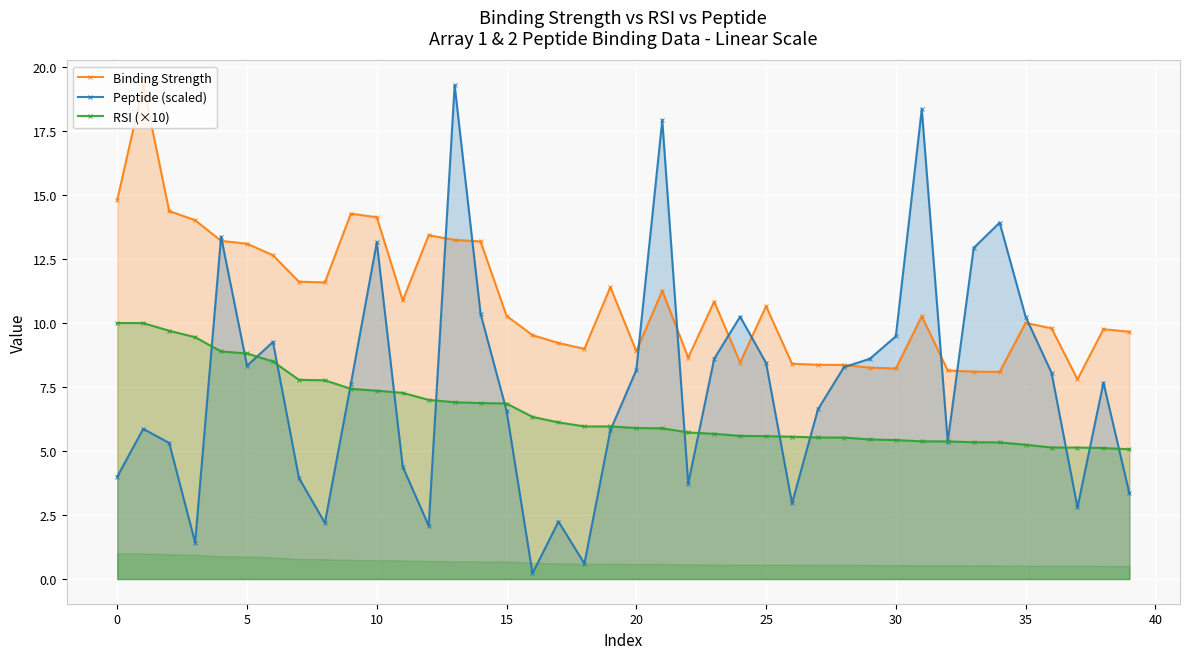

How many lines are shown in the chart?

3